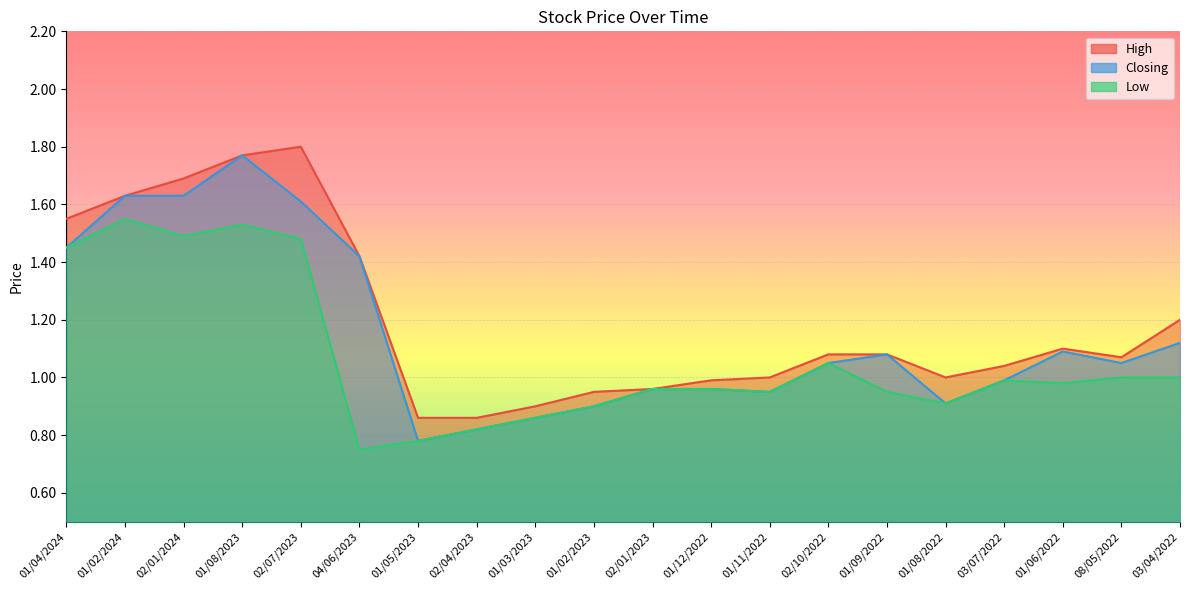

Reading right to left, list all the values displayed in this chart.

High: 03/04/2022=1.2	08/05/2022=1.1	01/06/2022=1.1	03/07/2022=1.0	01/08/2022=1.0	01/09/2022=1.1	02/10/2022=1.1	01/11/2022=1.0	01/12/2022=1.0	02/01/2023=1.0	01/02/2023=0.9	01/03/2023=0.9	02/04/2023=0.9	01/05/2023=0.9	04/06/2023=1.4	02/07/2023=1.8	01/08/2023=1.8	02/01/2024=1.7	01/02/2024=1.6	01/04/2024=1.6
Closing: 03/04/2022=1.1	08/05/2022=1.1	01/06/2022=1.1	03/07/2022=1.0	01/08/2022=0.9	01/09/2022=1.1	02/10/2022=1.1	01/11/2022=0.9	01/12/2022=1.0	02/01/2023=1.0	01/02/2023=0.9	01/03/2023=0.9	02/04/2023=0.8	01/05/2023=0.8	04/06/2023=1.4	02/07/2023=1.6	01/08/2023=1.8	02/01/2024=1.6	01/02/2024=1.6	01/04/2024=1.4
Low: 03/04/2022=1.0	08/05/2022=1.0	01/06/2022=1.0	03/07/2022=1.0	01/08/2022=0.9	01/09/2022=0.9	02/10/2022=1.1	01/11/2022=0.9	01/12/2022=1.0	02/01/2023=1.0	01/02/2023=0.9	01/03/2023=0.9	02/04/2023=0.8	01/05/2023=0.8	04/06/2023=0.8	02/07/2023=1.5	01/08/2023=1.5	02/01/2024=1.5	01/02/2024=1.6	01/04/2024=1.4